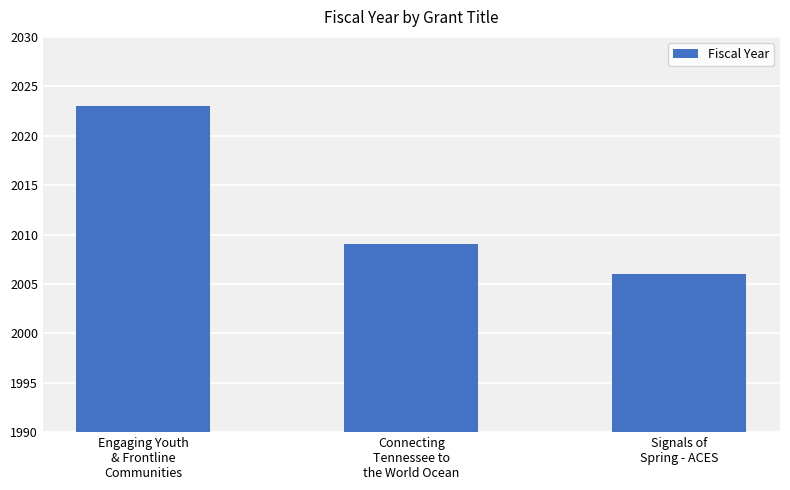

Reading right to left, transcribe all the data shown in this chart.

2006	2009	2023